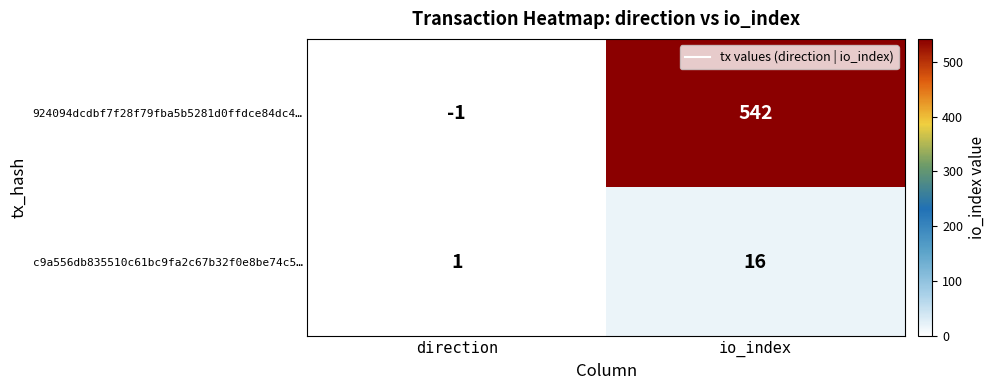

Between direction and io_index, which series saw the biggest shift?

924094dcdbf7f28f79fba5b5281d0ffdce84dc4…